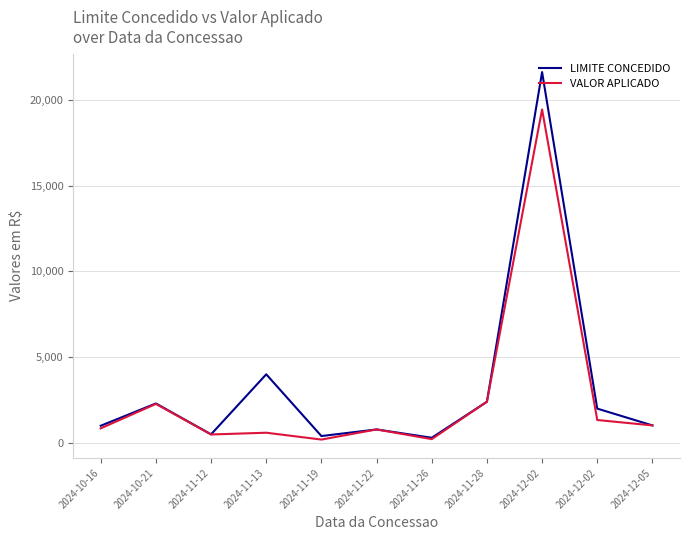

Is it true that VALOR APLICADO equals 19441.2 at 2024-12-02?

True